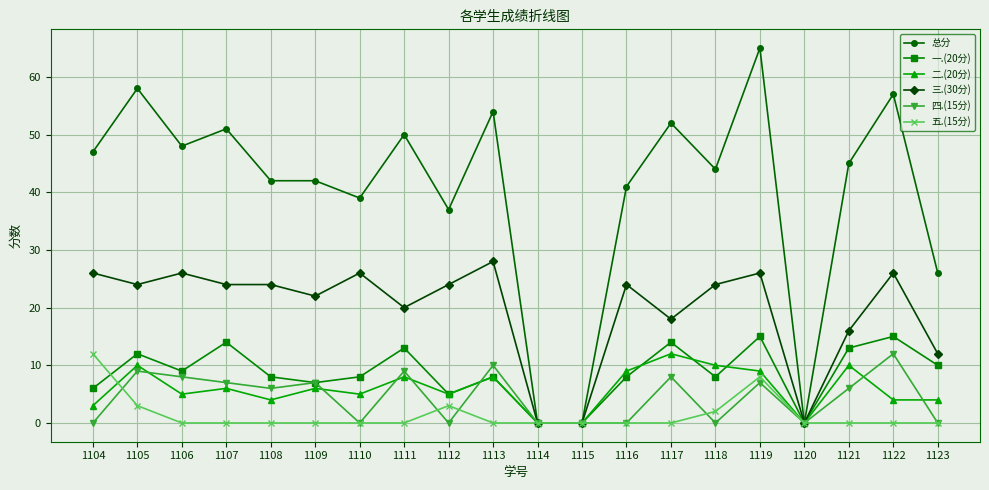

Which series has the largest range (max minus min)?

总分